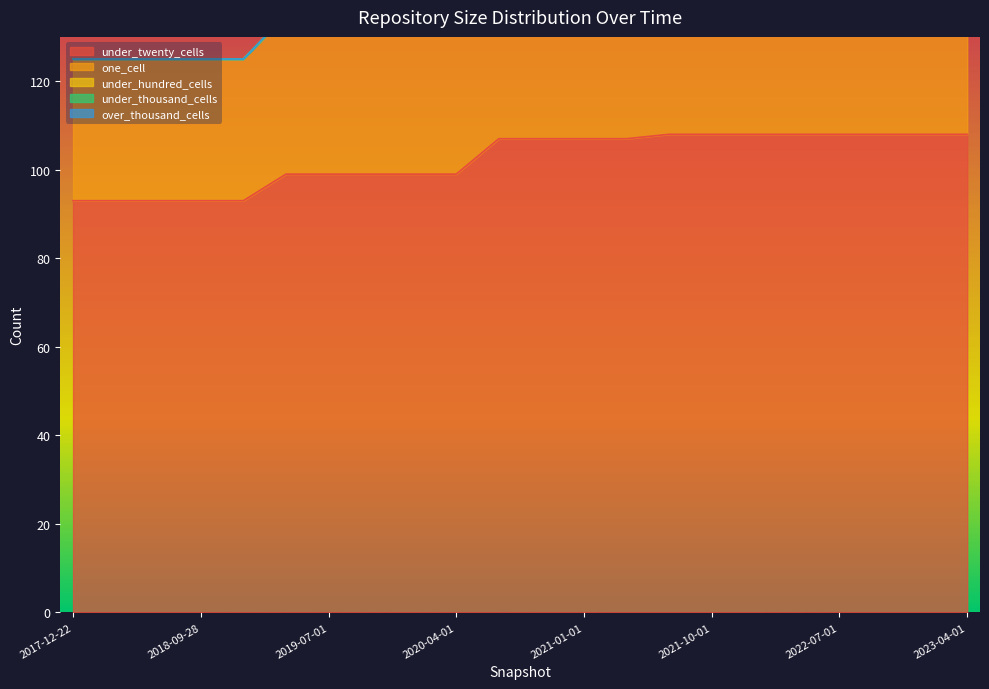

True or false: under_twenty_cells and under_hundred_cells intersect in this chart.

False